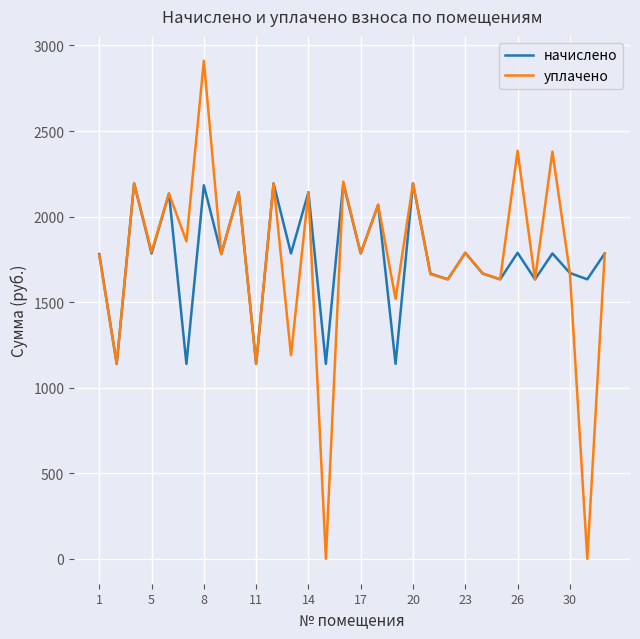

List the series in order of their peak value, lowest first.

начислено, уплачено